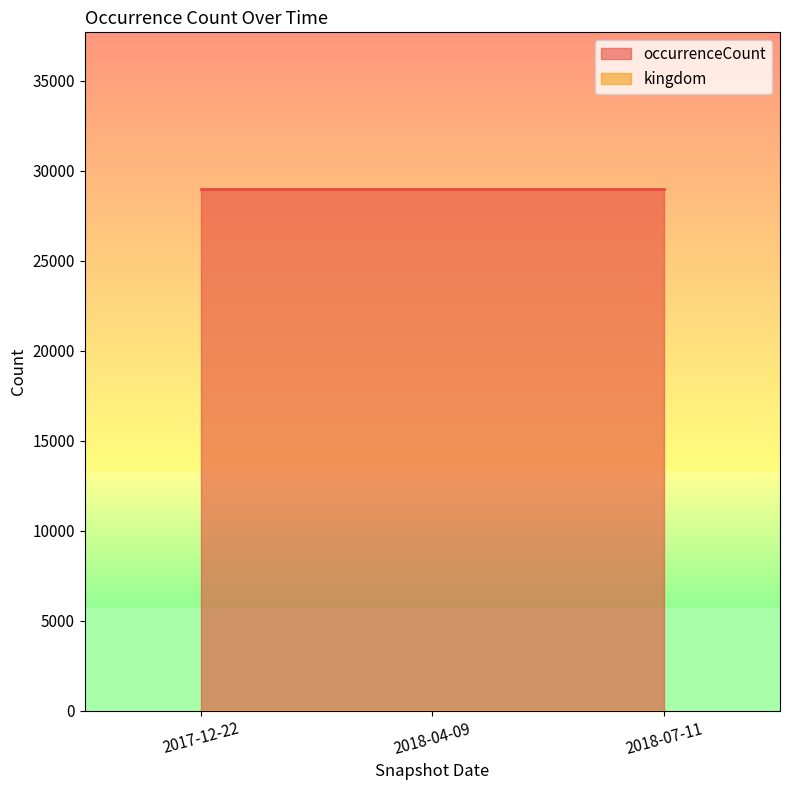

The value of kingdom at 2018-04-09 is 2. True or false?

False